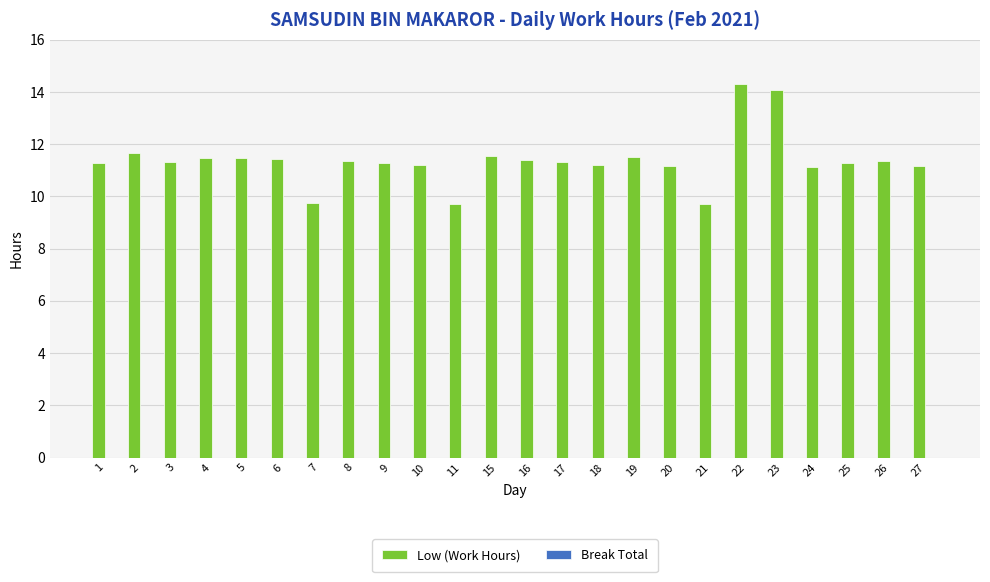

How many bars are there in total?

24